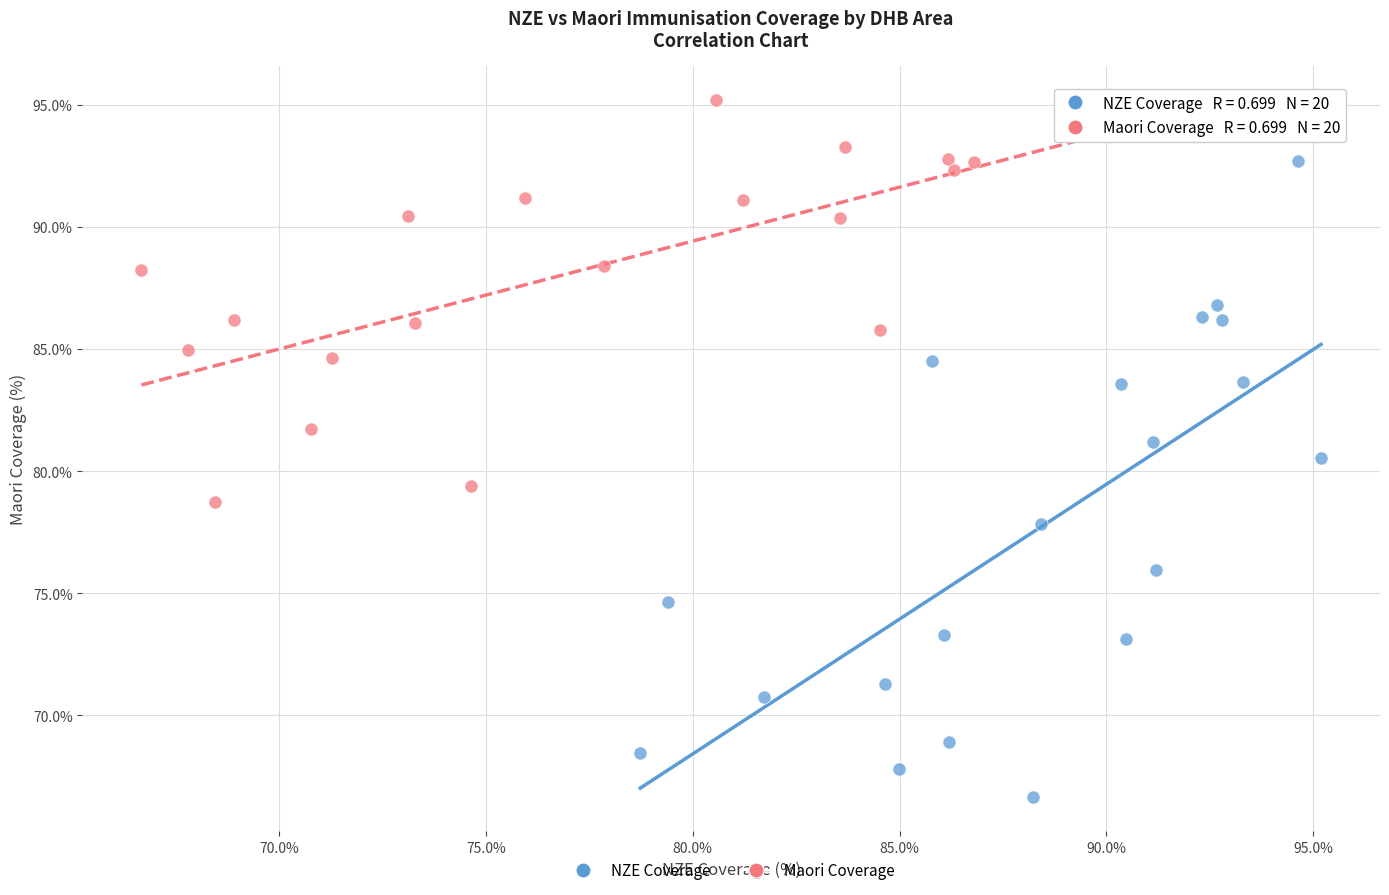

Which series has the widest spread of Y values?

NZE Coverage